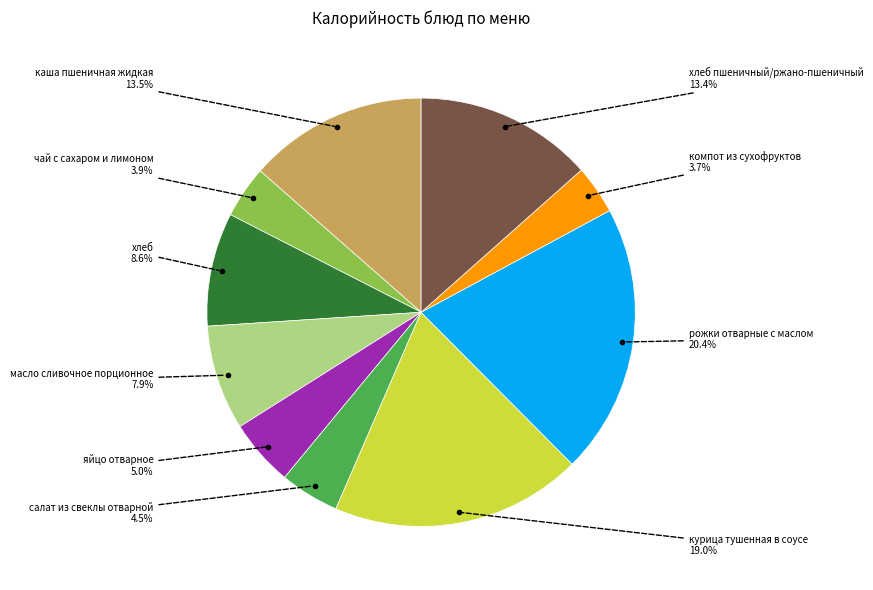

Does any single category account for the majority?

No